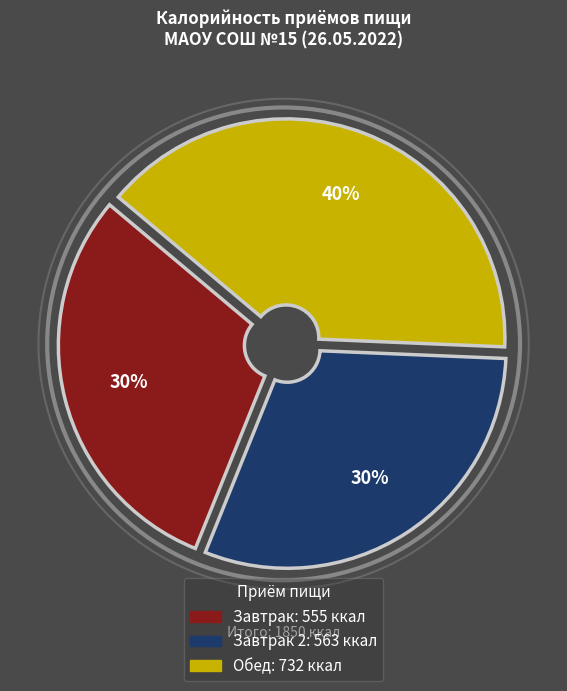

What is the ratio of the value at Завтрак 2 to the value at Обед?

0.8